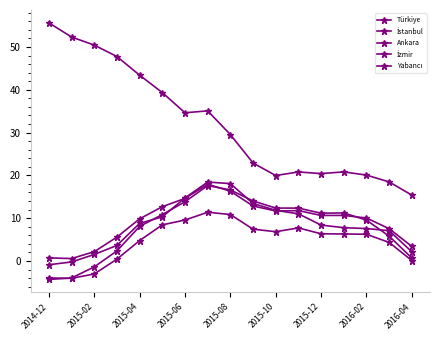

Rank the series by their maximum value, from highest to lowest.

Yabancı, İzmir, Türkiye, Ankara, İstanbul